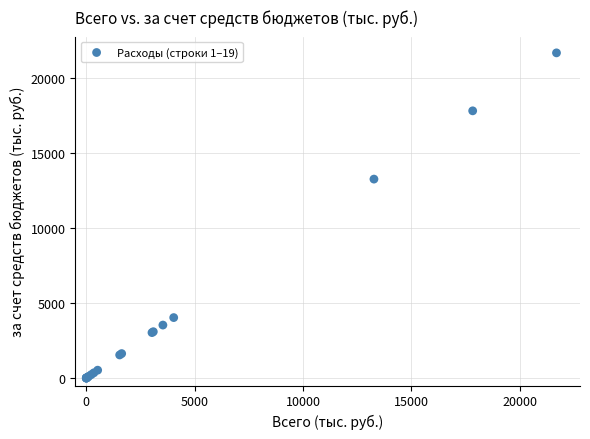

What Y value in the scatter plot is closest to 10844?

13268.6